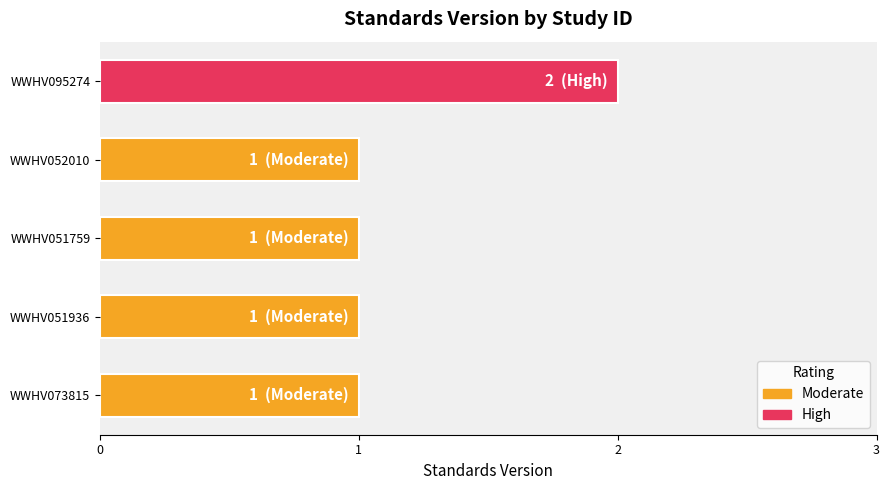

What is the ratio of the value at WWHV095274 to the value at WWHV052010?

2.0